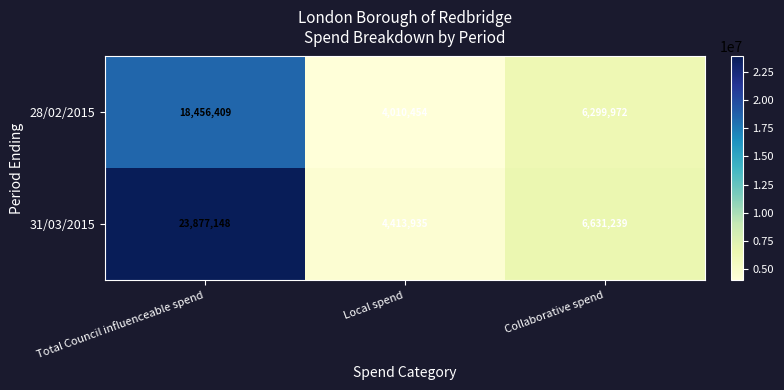

Rank the series by their maximum value, from highest to lowest.

31/03/2015, 28/02/2015